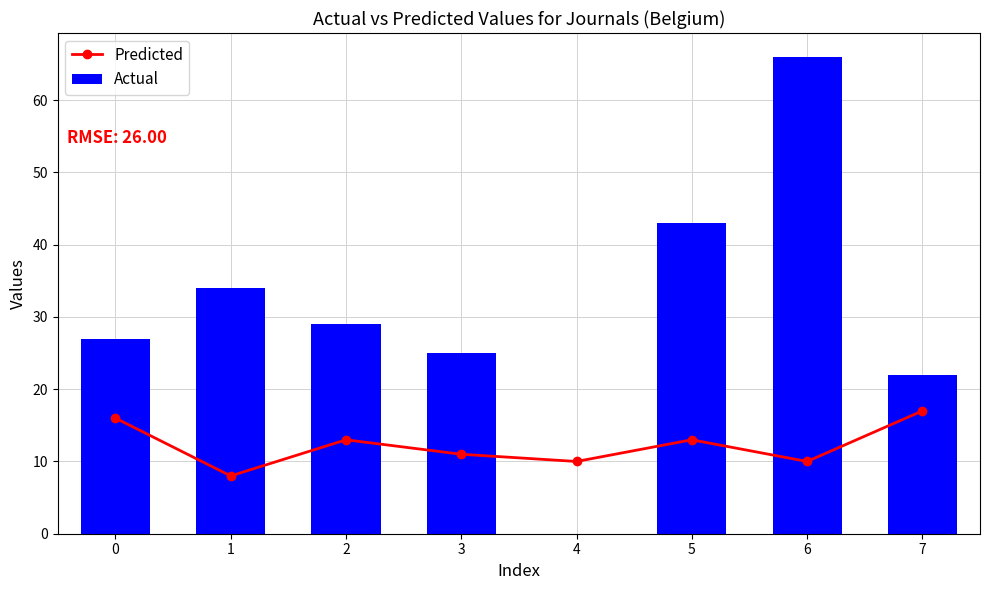

Which category has the lowest value in the Predicted series?

1